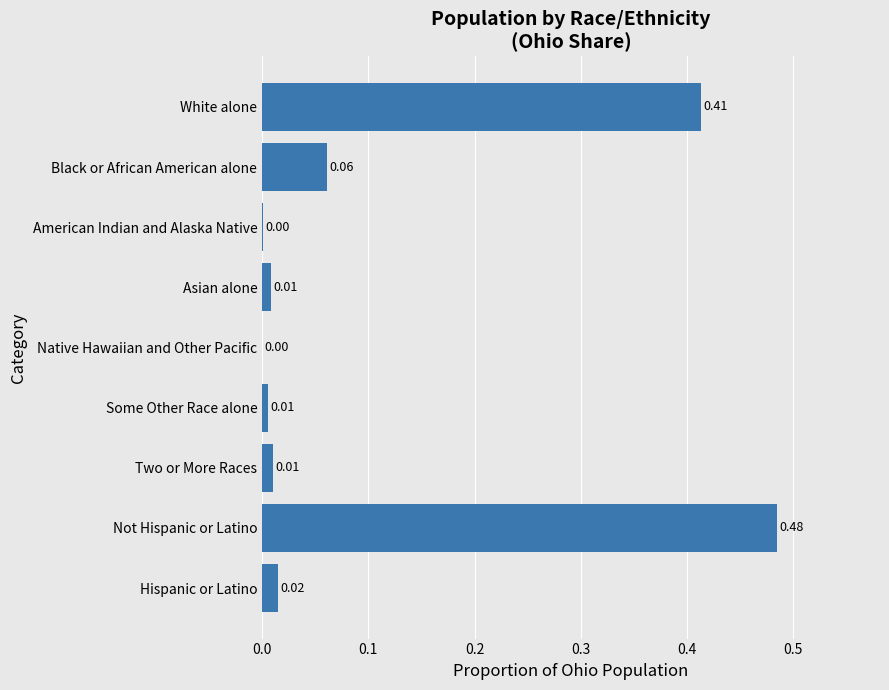

Between American Indian and Alaska Native and Two or More Races, which is larger?

Two or More Races